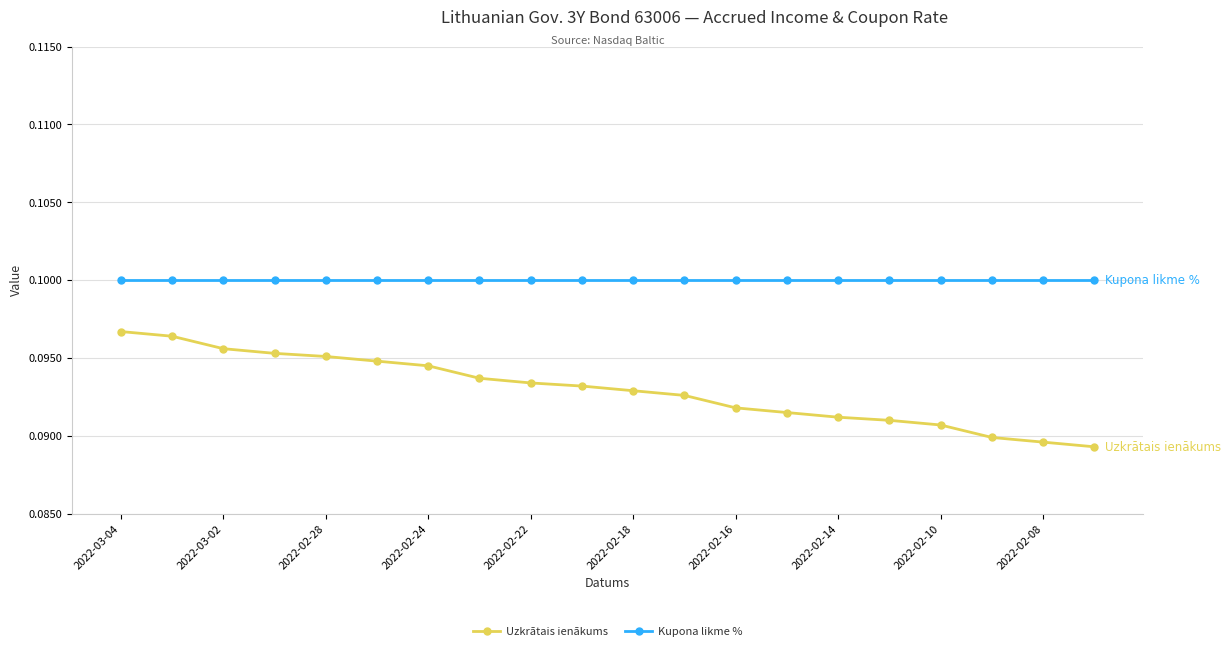

Which series has the largest total across all categories?

Kupona likme %